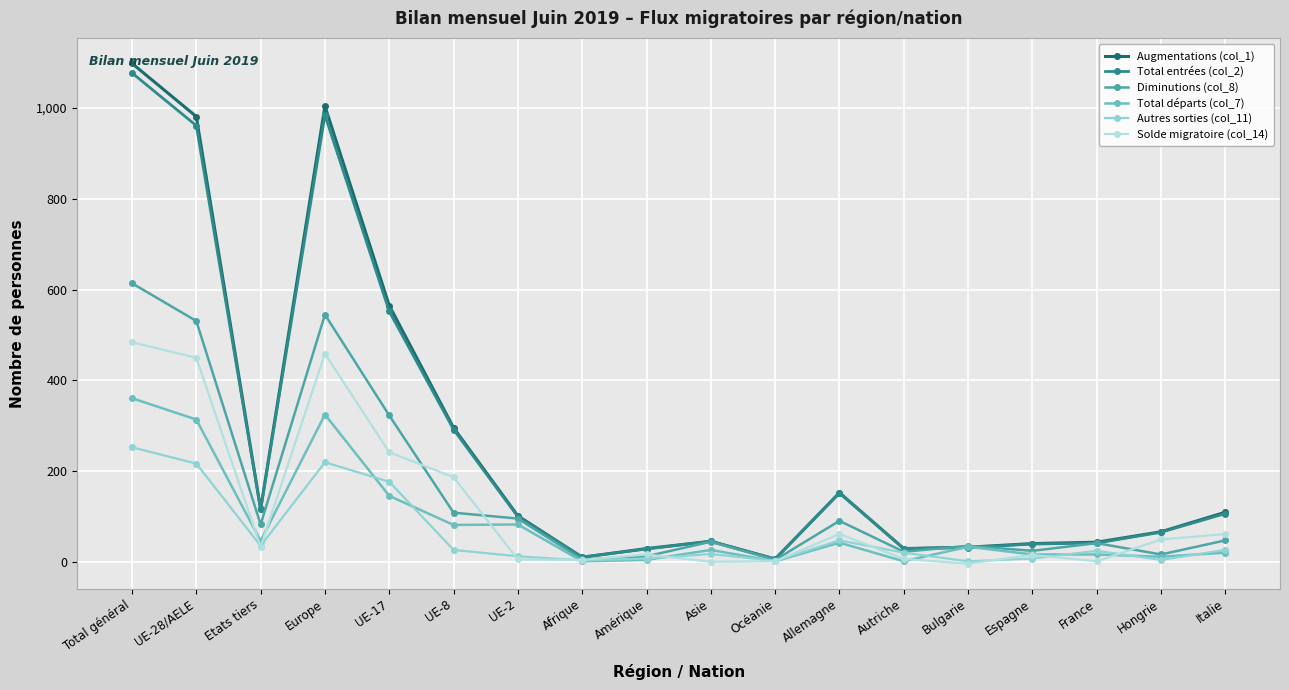

Reading left to right, what are all the values shown in this chart?

Augmentations (col_1): Total général=1098	UE-28/AELE=981	Etats tiers=117	Europe=1004	UE-17=565	UE-8=296	UE-2=102	Afrique=11	Amérique=30	Asie=46	Océanie=7	Allemagne=153	Autriche=30	Bulgarie=33	Espagne=41	France=44	Hongrie=67	Italie=110
Total entrées (col_2): Total général=1077	UE-28/AELE=961	Etats tiers=116	Europe=984	UE-17=552	UE-8=292	UE-2=100	Afrique=11	Amérique=29	Asie=46	Océanie=7	Allemagne=152	Autriche=30	Bulgarie=32	Espagne=40	France=42	Hongrie=66	Italie=107
Diminutions (col_8): Total général=614	UE-28/AELE=531	Etats tiers=83	Europe=545	UE-17=323	UE-8=109	UE-2=96	Afrique=6	Amérique=13	Asie=45	Océanie=5	Allemagne=91	Autriche=23	Bulgarie=36	Espagne=25	France=42	Hongrie=17	Italie=48
Total départs (col_7): Total général=361	UE-28/AELE=314	Etats tiers=47	Europe=325	UE-17=146	UE-8=82	UE-2=83	Afrique=2	Amérique=5	Asie=27	Océanie=2	Allemagne=43	Autriche=2	Bulgarie=34	Espagne=17	France=17	Hongrie=12	Italie=21
Autres sorties (col_11): Total général=253	UE-28/AELE=217	Etats tiers=36	Europe=220	UE-17=177	UE-8=27	UE-2=13	Afrique=4	Amérique=8	Asie=18	Océanie=3	Allemagne=48	Autriche=21	Bulgarie=2	Espagne=8	France=25	Hongrie=5	Italie=27
Solde migratoire (col_14): Total général=484	UE-28/AELE=450	Etats tiers=34	Europe=459	UE-17=242	UE-8=187	UE-2=6	Afrique=5	Amérique=17	Asie=1	Océanie=2	Allemagne=62	Autriche=7	Bulgarie=-3	Espagne=16	France=2	Hongrie=50	Italie=62